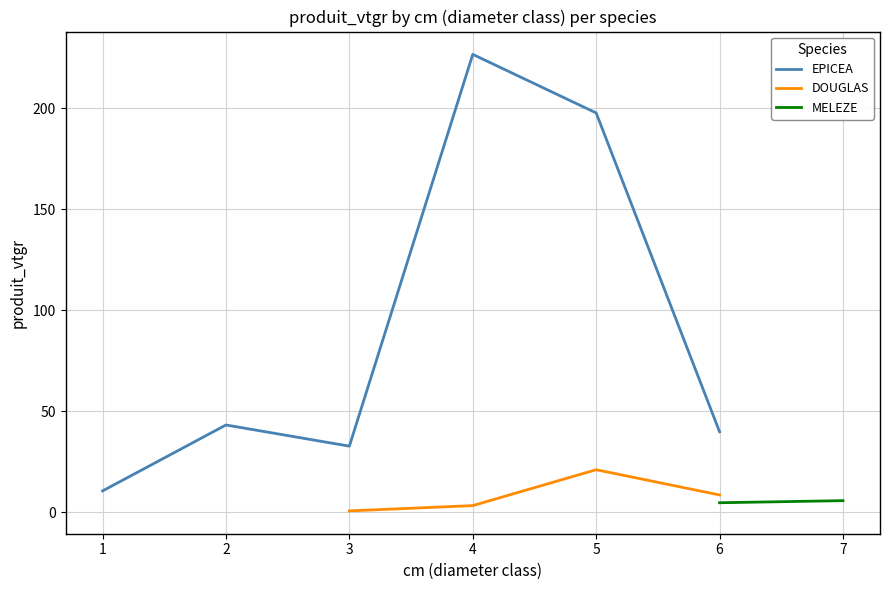

The value of EPICEA at 4 is 226.8. True or false?

True